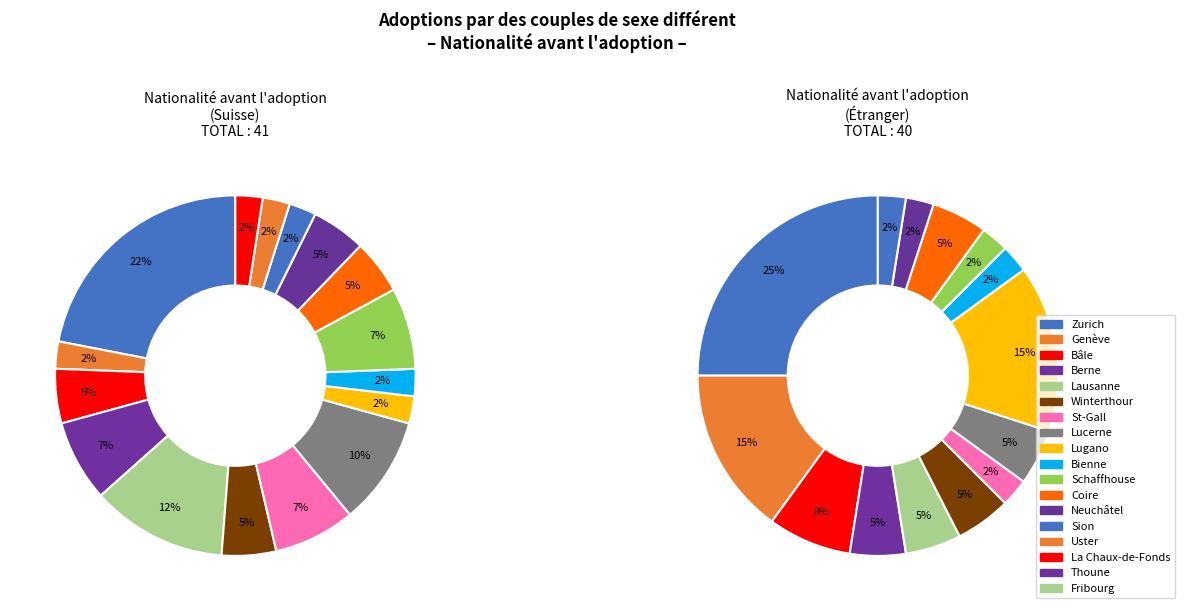

Which slice is the smallest?

Thoune